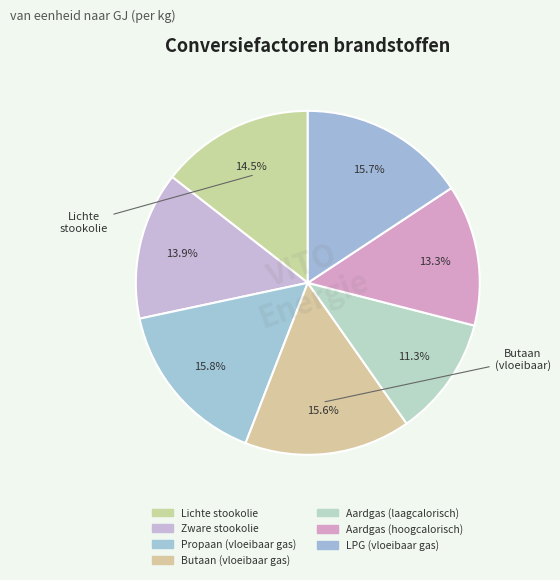

Rank the categories by value from lowest to highest.

Aardgas (laagcalorisch), Aardgas (hoogcalorisch), Zware stookolie, Lichte stookolie, Butaan (vloeibaar gas), LPG (vloeibaar gas), Propaan (vloeibaar gas)